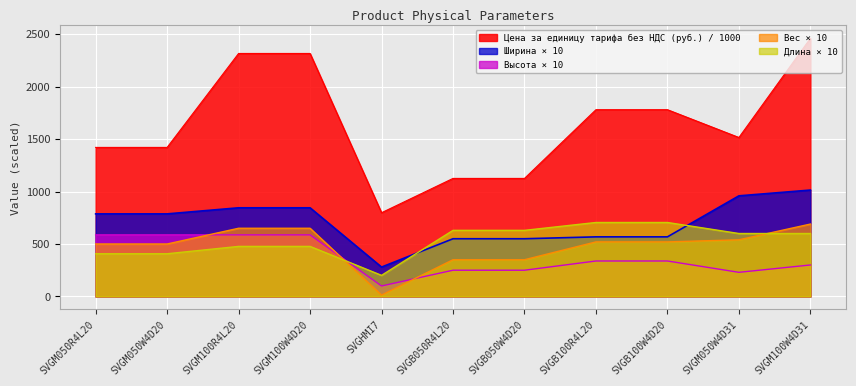

Between SVGM050W4D31 and SVGM100R4L20, which is larger?

SVGM100R4L20